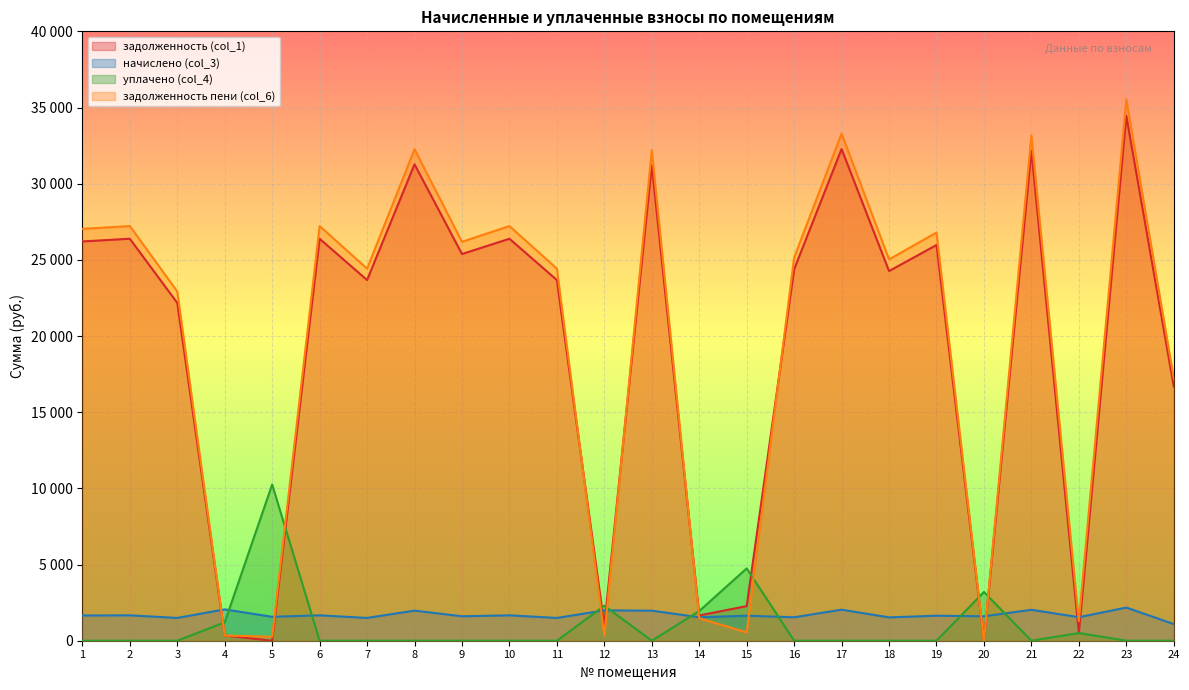

Reading left to right, list all the values displayed in this chart.

задолженность (col_1): 1=26208.8	2=26385.4	3=22176.2	4=342.9	5=0.0	6=26385.4	7=23676.2	8=31273.7	9=25384.1	10=26385.4	11=23676.2	12=997.0	13=31214.9	14=1659.4	15=2273.1	16=24383.0	17=32275.0	18=24265.2	19=25973.1	20=0.0	21=32157.1	22=514.6	23=34454.2	24=16685.2
начислено (col_3): 1=1655.4	2=1666.6	3=1495.4	4=2057.2	5=1569.8	6=1666.6	7=1495.4	8=1975.3	9=1603.3	10=1666.6	11=1495.4	12=1993.9	13=1971.6	14=1540.1	15=1640.5	16=1540.1	17=2038.6	18=1532.6	19=1640.5	20=1603.7	21=2031.1	22=1543.8	23=2176.2	24=1093.7
уплачено (col_4): 1=0.0	2=0.0	3=0.0	4=1205.4	5=10255.3	6=0.0	7=0.0	8=0.0	9=0.0	10=0.0	11=0.0	12=2296.2	13=0.0	14=1950.6	15=4746.5	16=0.0	17=0.0	18=0.0	19=0.0	20=3200.0	21=0.0	22=503.0	23=0.0	24=0.0
задолженность пени (col_6): 1=27036.5	2=27218.6	3=22924.0	4=342.9	5=261.6	6=27218.6	7=24424.0	8=32261.4	9=26185.8	10=27218.6	11=24424.0	12=332.3	13=32200.7	14=1478.9	15=546.8	16=25153.1	17=33294.2	18=25031.5	19=26793.4	20=0.0	21=33172.7	22=1286.5	23=35542.3	24=17232.0